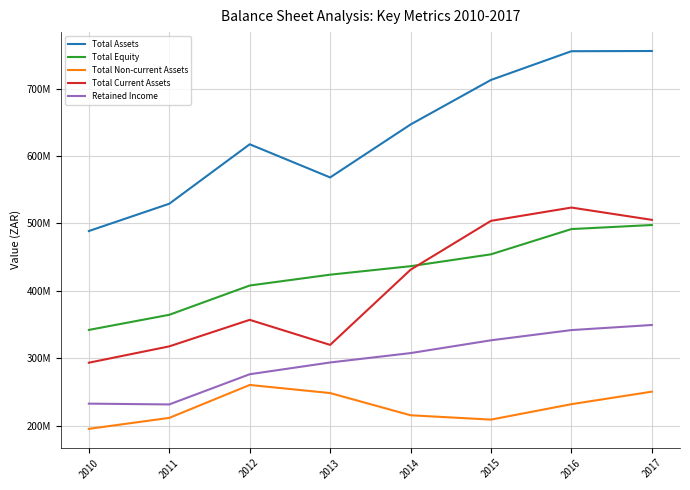

True or false: Total Non-current Assets has a value of 338606551 at 2012.

False